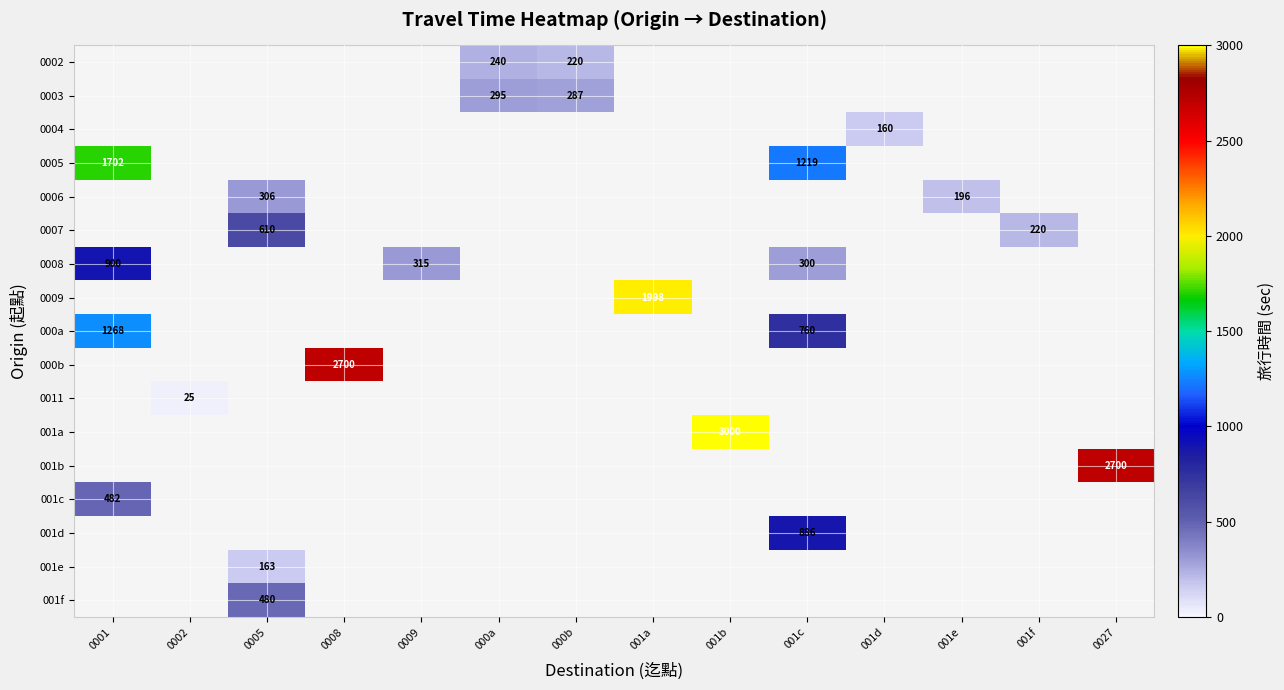

Is it true that 000b equals 900 at 0008?

False